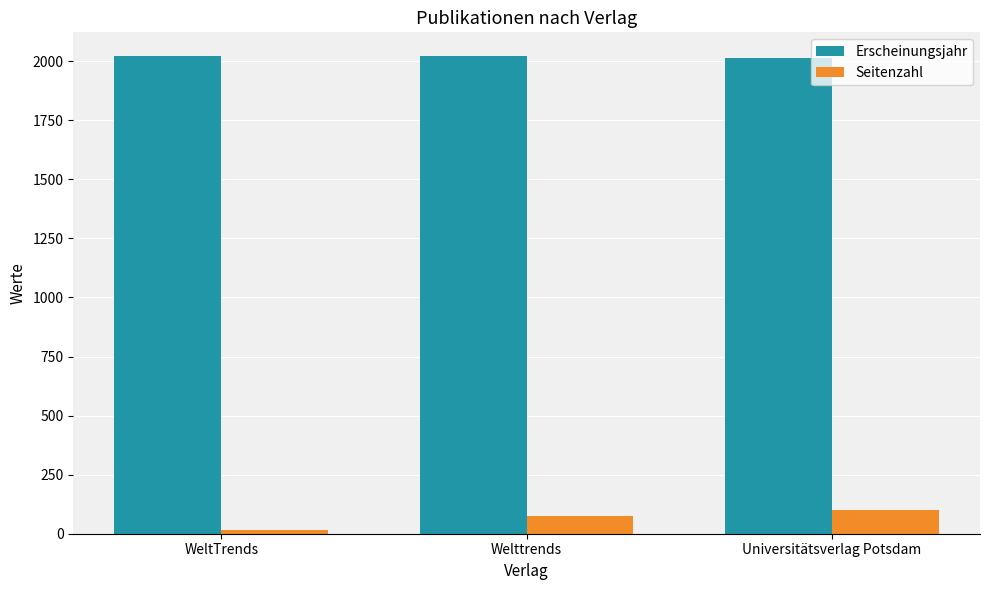

What is the label of the 1st bar from the right?

Universitätsverlag Potsdam